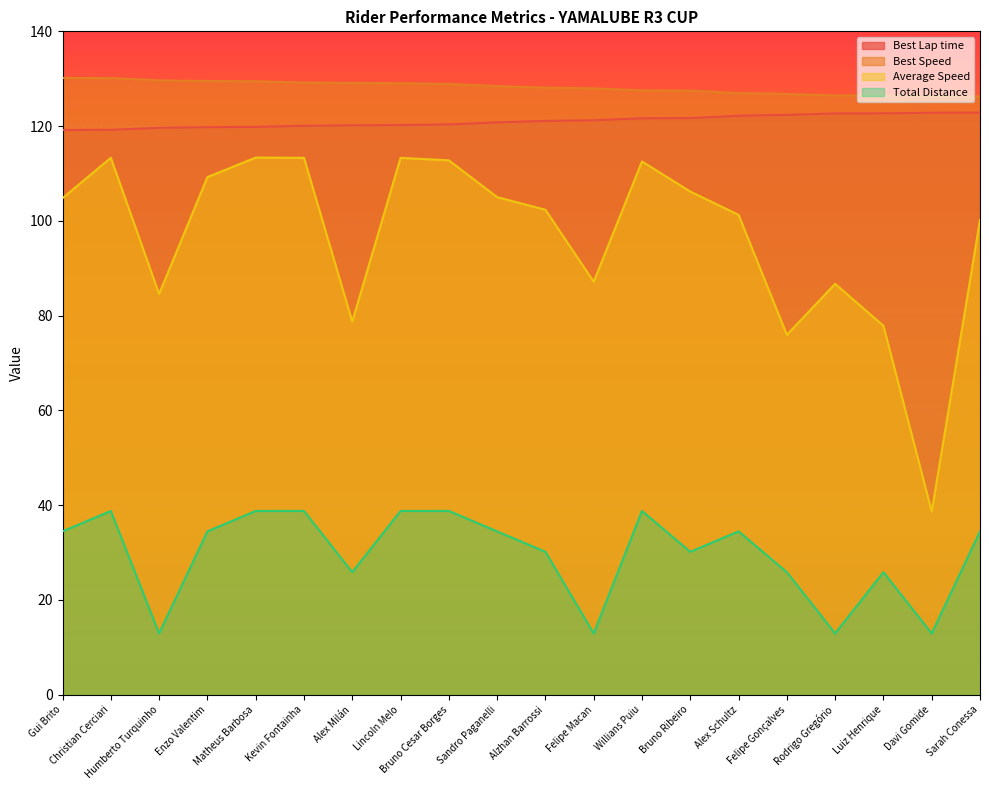

What is the label of the 11th point from the left?

Alzhan Barrossi